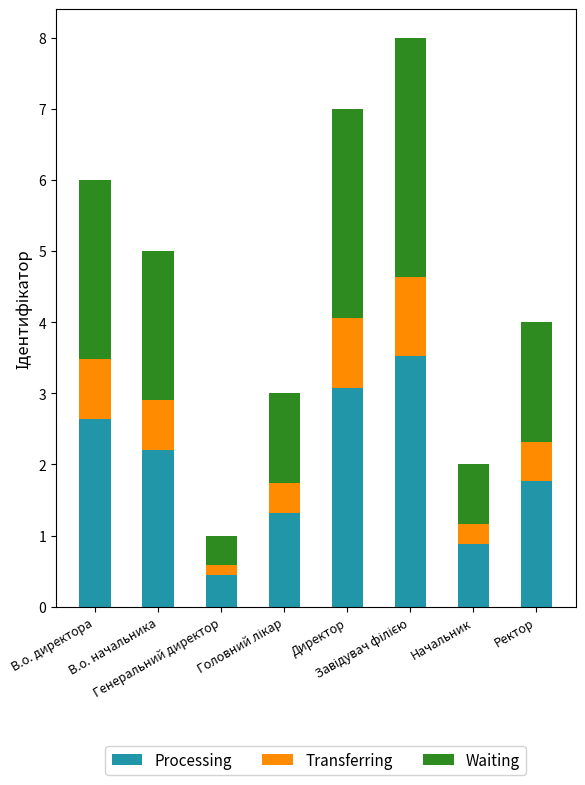

What is the highest value of the Processing series?

3.5